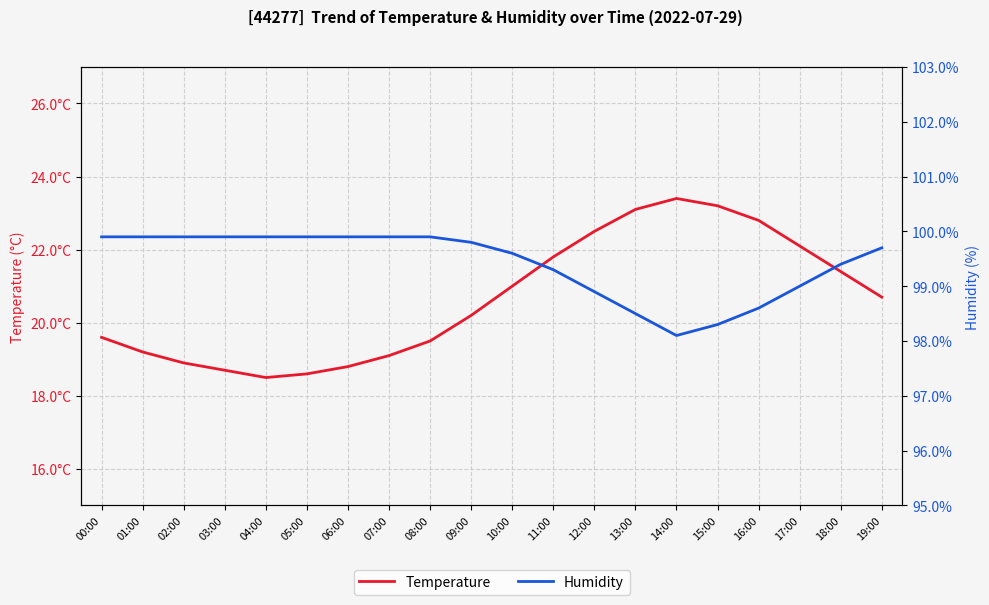

What are all the series names shown in the legend?

Temperature, Humidity